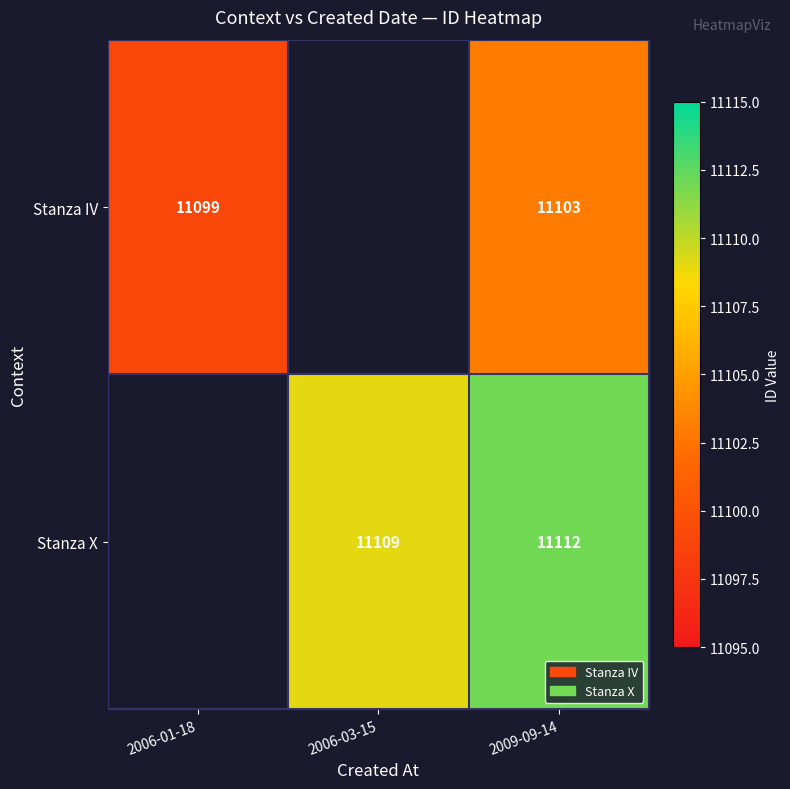

Rank the series at 2009-09-14 from lowest to highest value.

Stanza IV, Stanza X